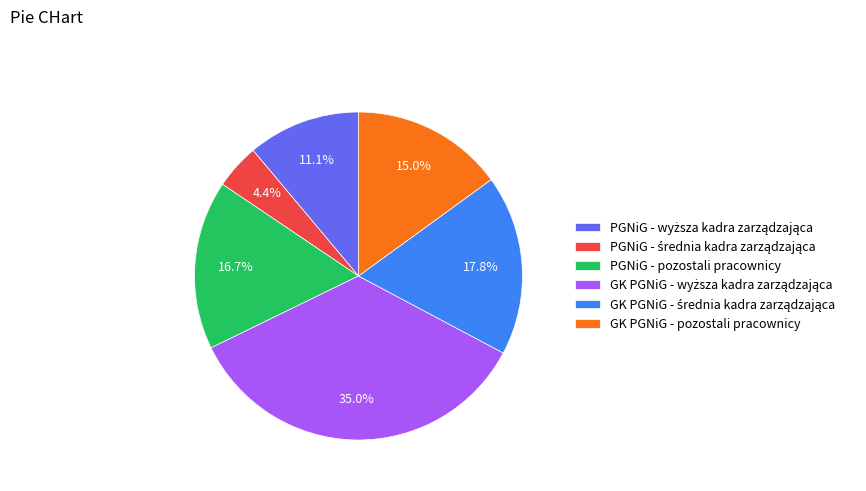

How much of the chart is everything except PGNiG - pozostali pracownicy?

83.3%